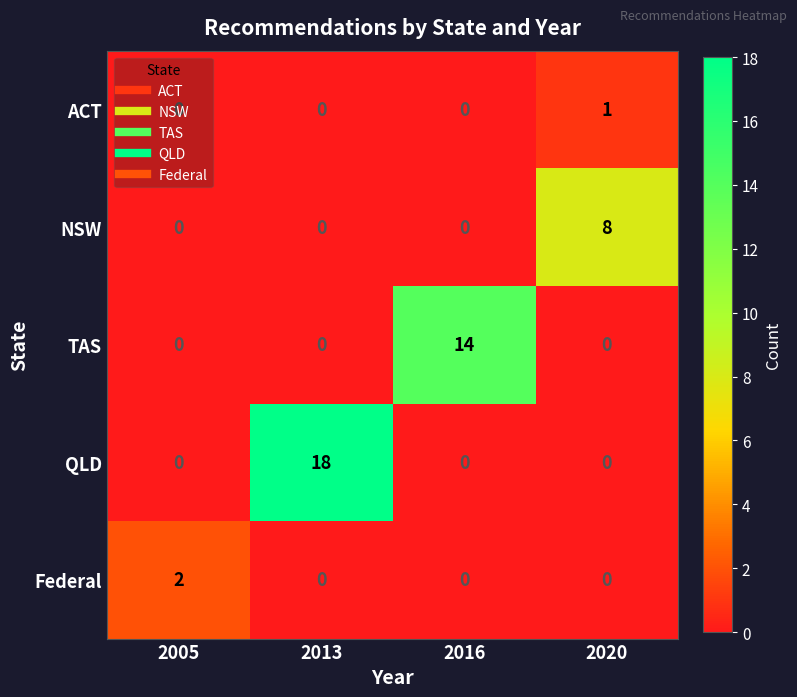

At which category is the sum across all series the highest?

2013